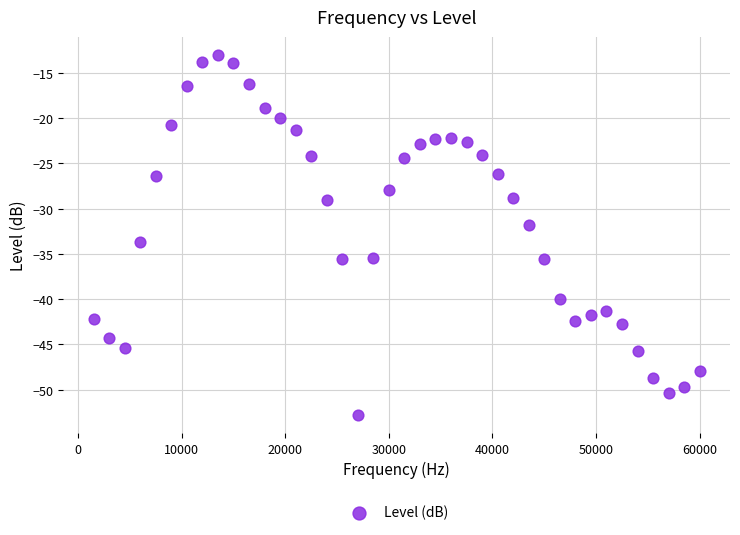

What is the range of X values (max minus min)?

58500.0